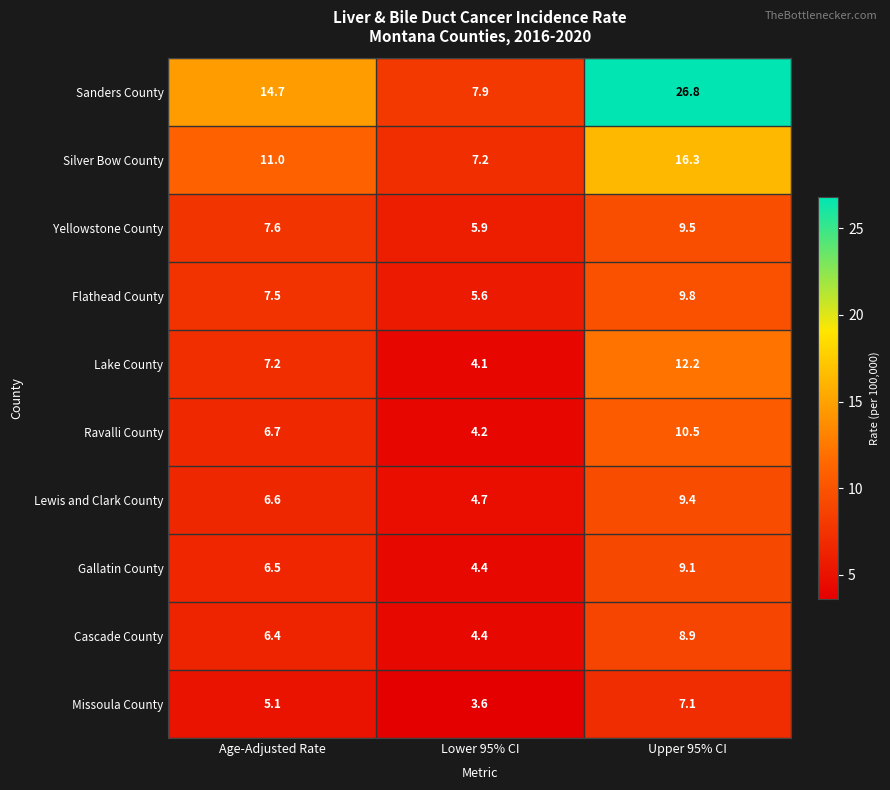

What is the difference between the second highest and minimum values in the Missoula County series?

1.5